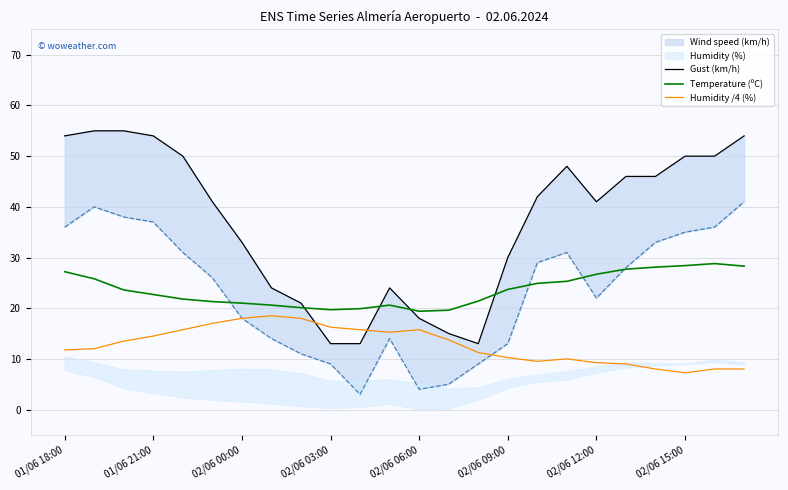

What is the maximum value shown in the chart?

55.0